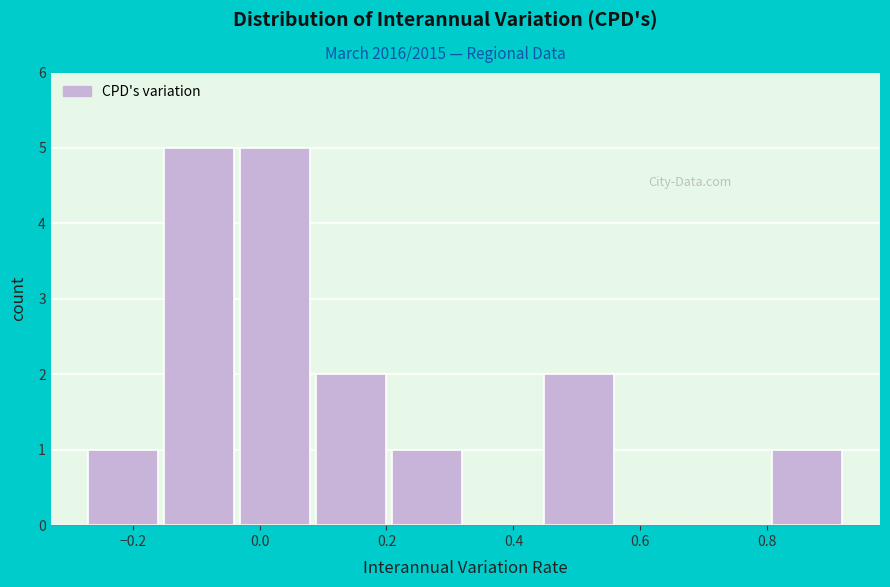

What is the height of the bar covering 0.44 to 0.56 on the x-axis? Neither the bar edges nor the heights are printed on the chart, so give them approximately, as read against the axes.

2